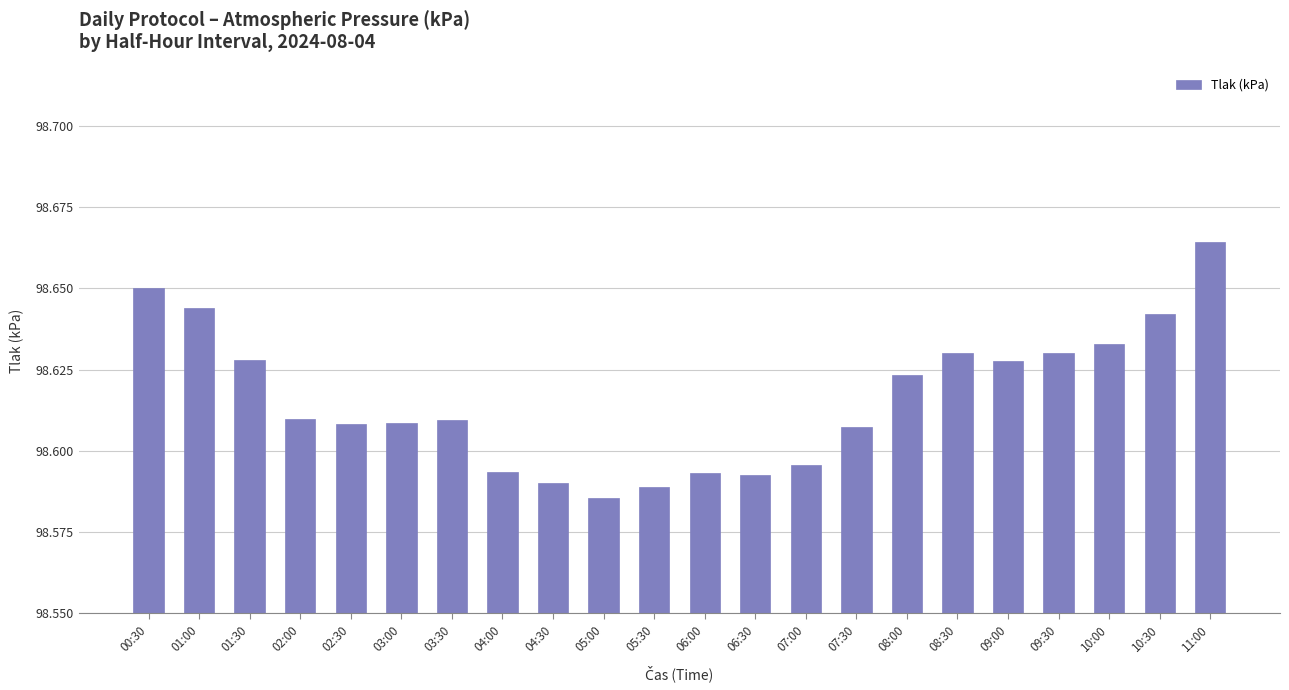

Reading right to left, transcribe all the data shown in this chart.

0.1	0.1	0.1	0.1	0.1	0.1	0.1	0.1	0.0	0.0	0.0	0.0	0.0	0.0	0.0	0.1	0.1	0.1	0.1	0.1	0.1	0.1